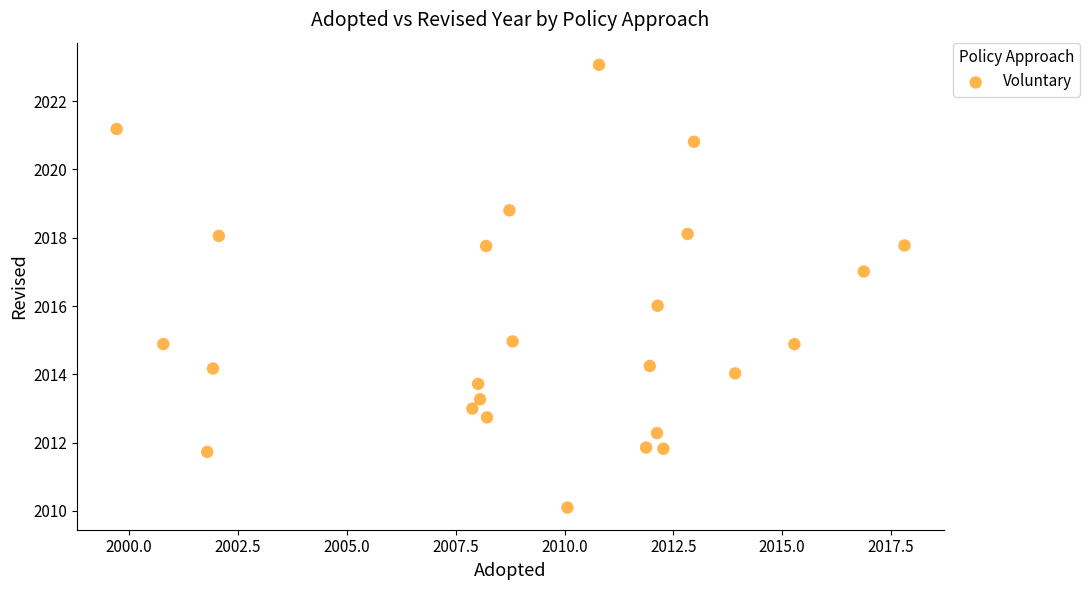

What is the range of X values (max minus min)?

18.1